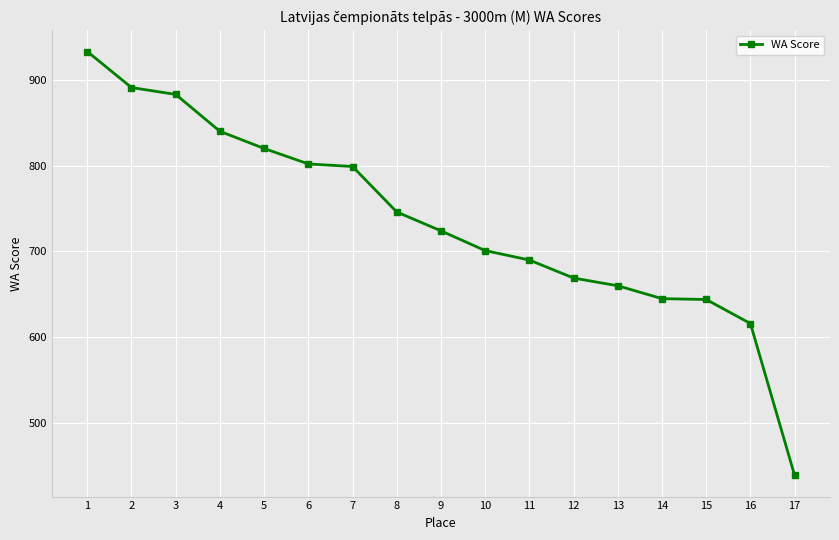

How many data points does each series have?

17